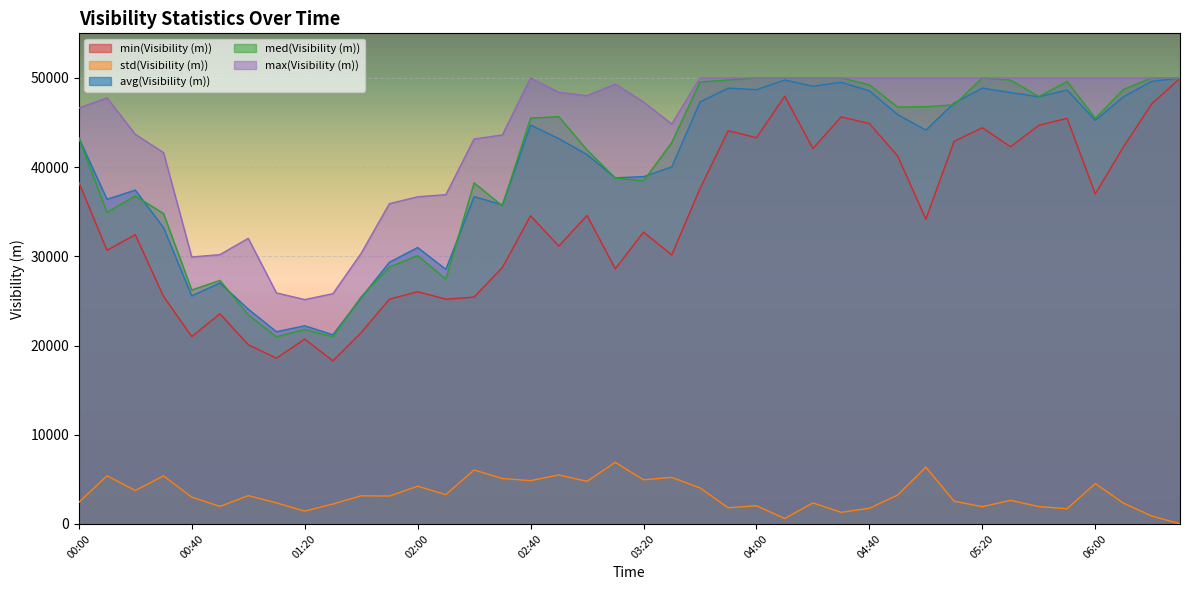

What is the value of the avg(Visibility (m)) point at the 20th from the left?

38802